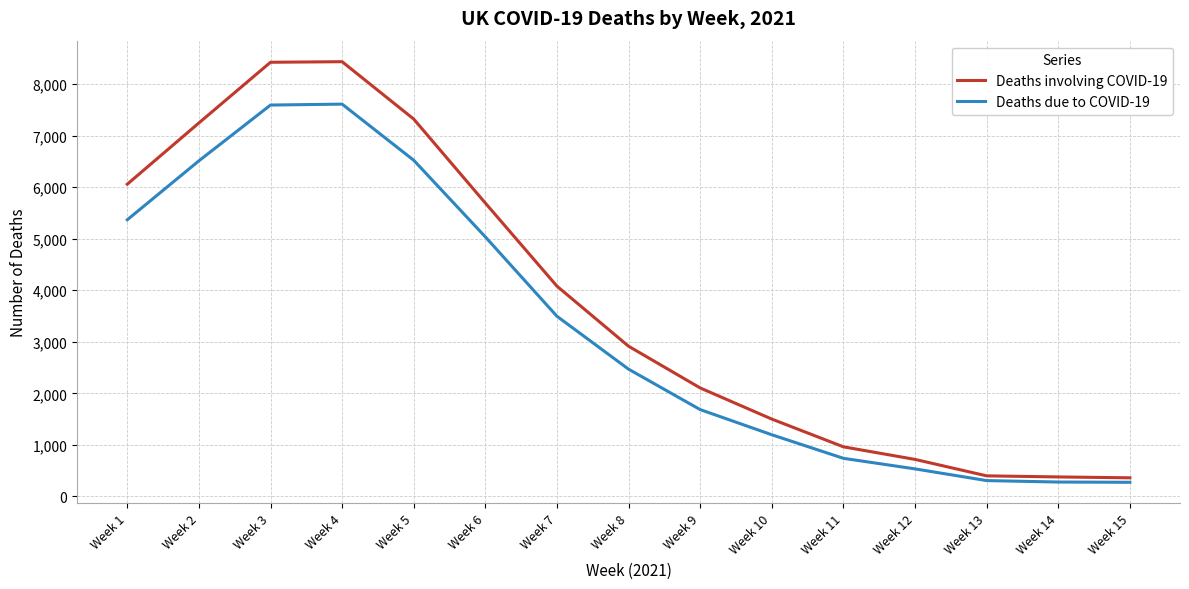

The value of Deaths involving COVID-19 at Week 9 is 750. True or false?

False